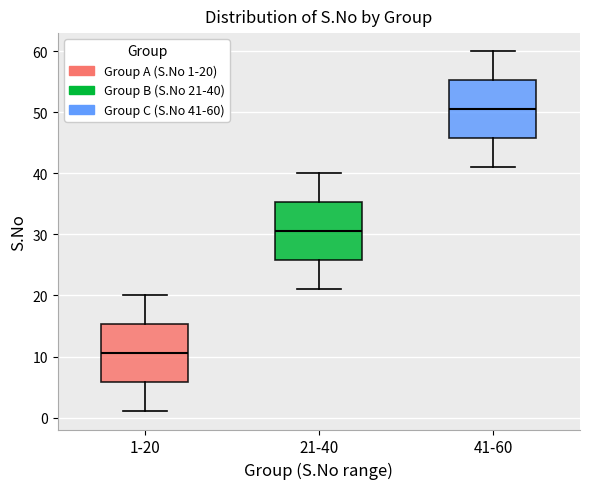

Reading left to right, read every box against the y-axis: the position of its median line, the range the box covers, and the ends of its whiskers. The values are not printed on the chart, so give them approximately, as read against the axis.

1-20: median 11, box 6 to 15, whiskers 1 to 20
21-40: median 31, box 26 to 35, whiskers 21 to 40
41-60: median 51, box 46 to 55, whiskers 41 to 60